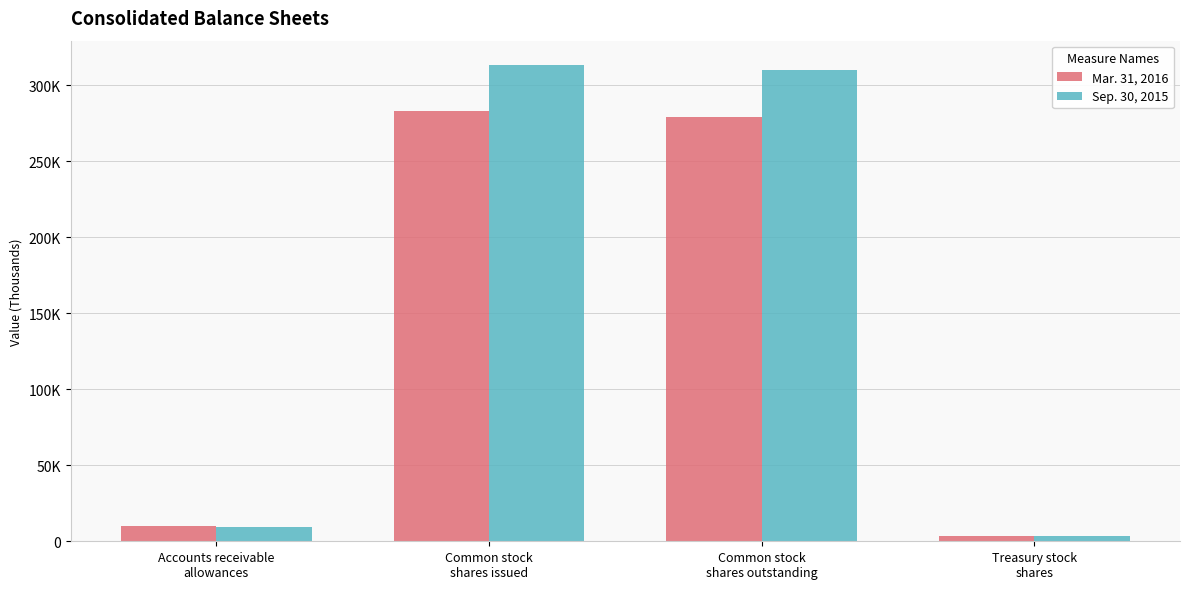

Where does the Mar. 31, 2016 series first go above 278878?

Common stock
shares issued